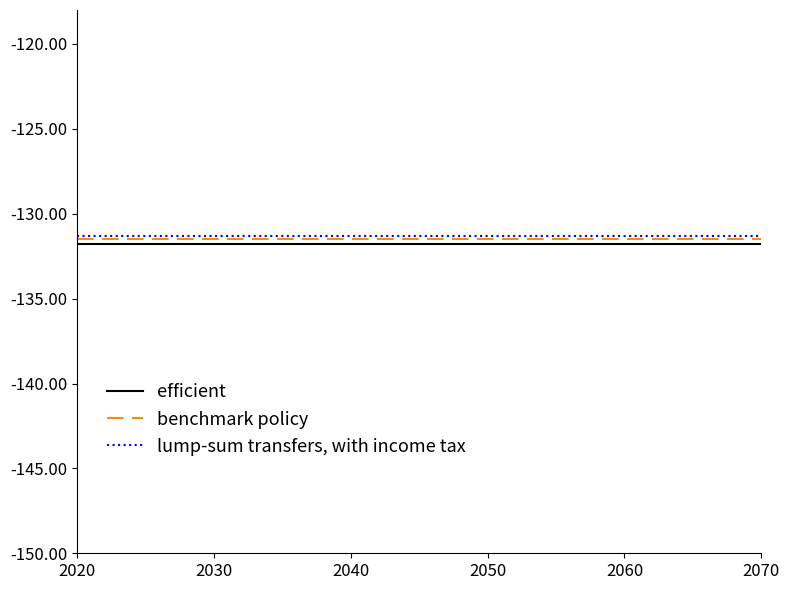

True or false: lump-sum transfers, with income tax and efficient cross at least once.

False